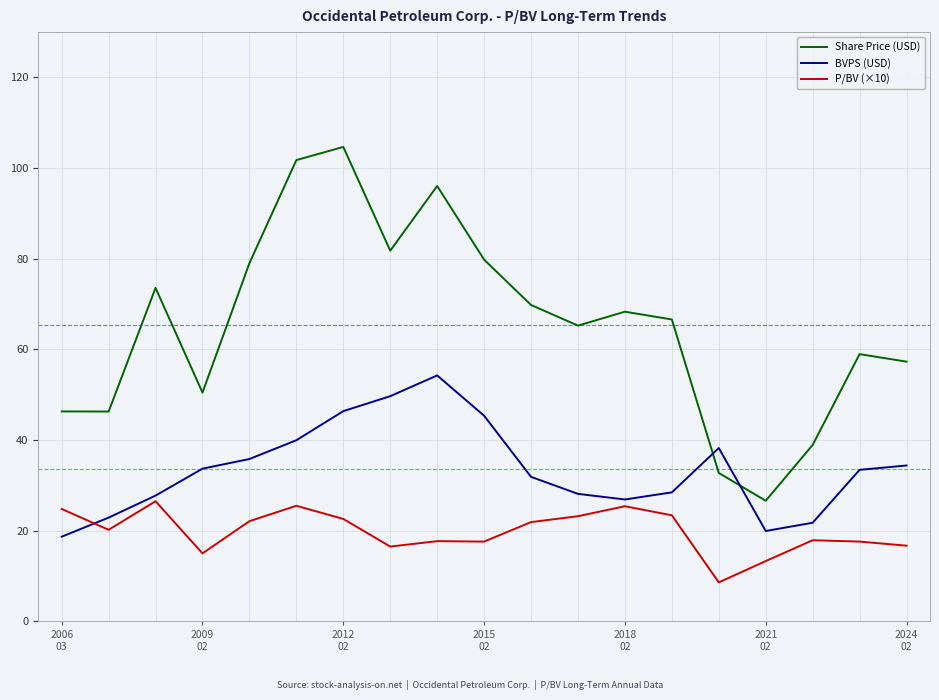

How many intersections are there between BVPS (USD) and Share Price (USD)?

2